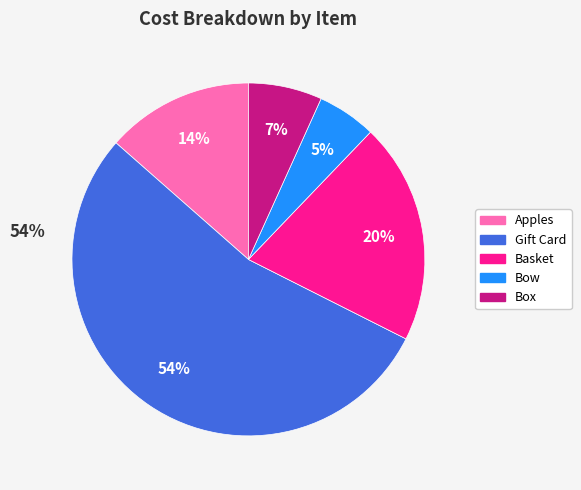

Do Gift Card and Box together represent more than half of the pie?

Yes